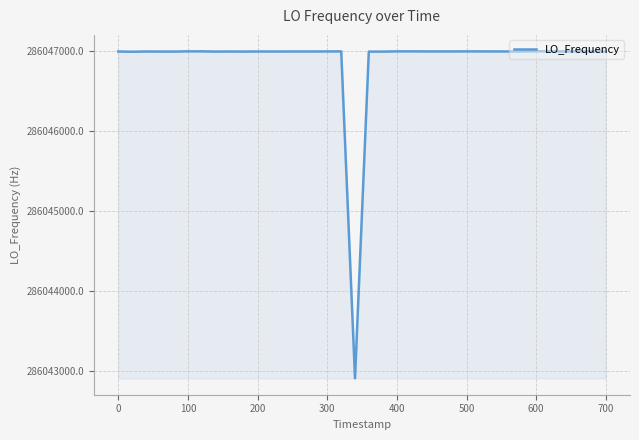

What is the average value?

286046894.9